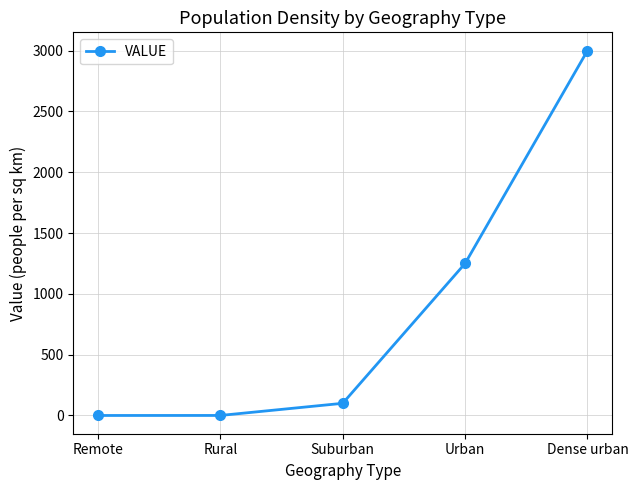

True or false: there are more than 1 points higher than both neighbors.

False